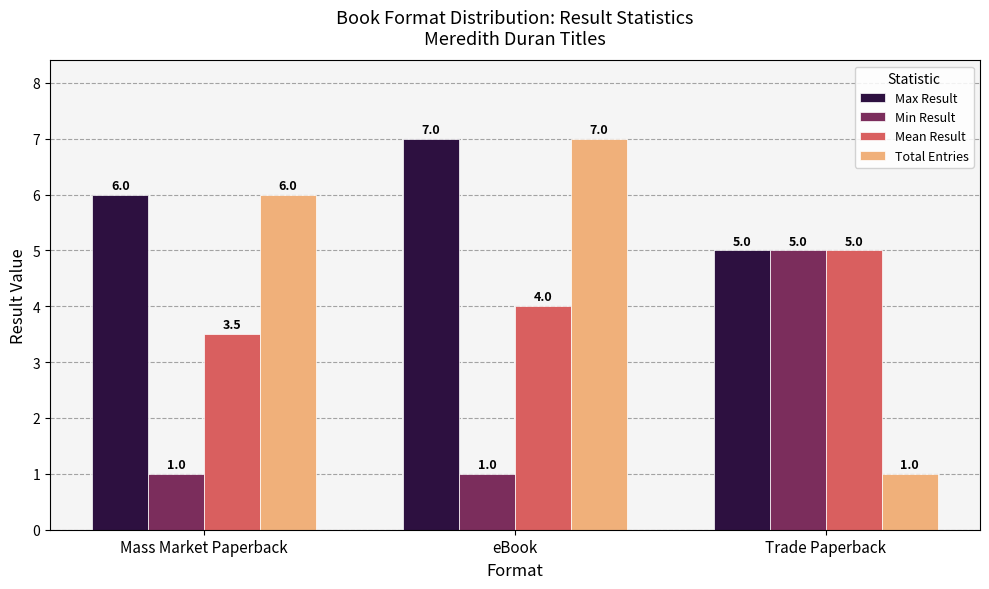

What is the label of the 1st bar from the right?

Trade Paperback